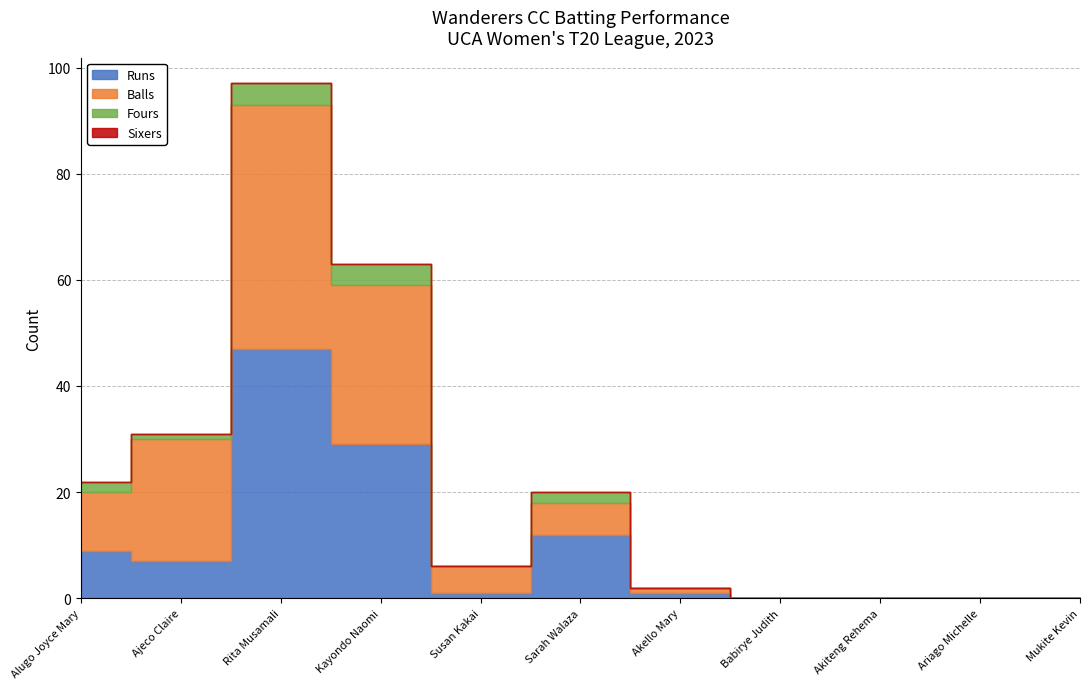

The value of Fours at Akiteng Rehema is 0. True or false?

True